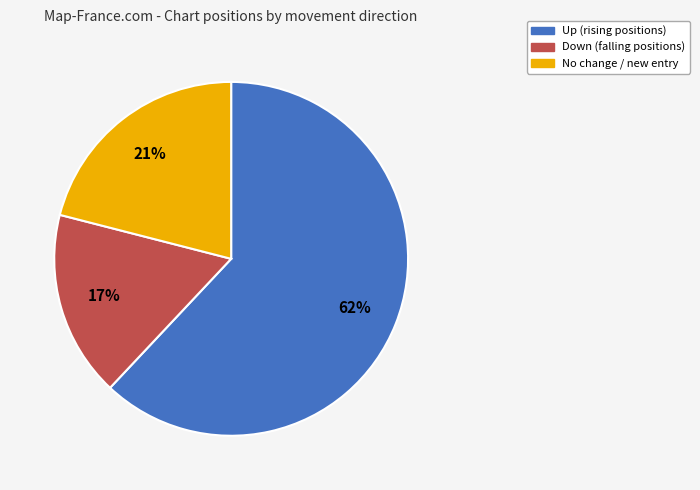

Is there any slice that represents more than half of the pie?

Yes